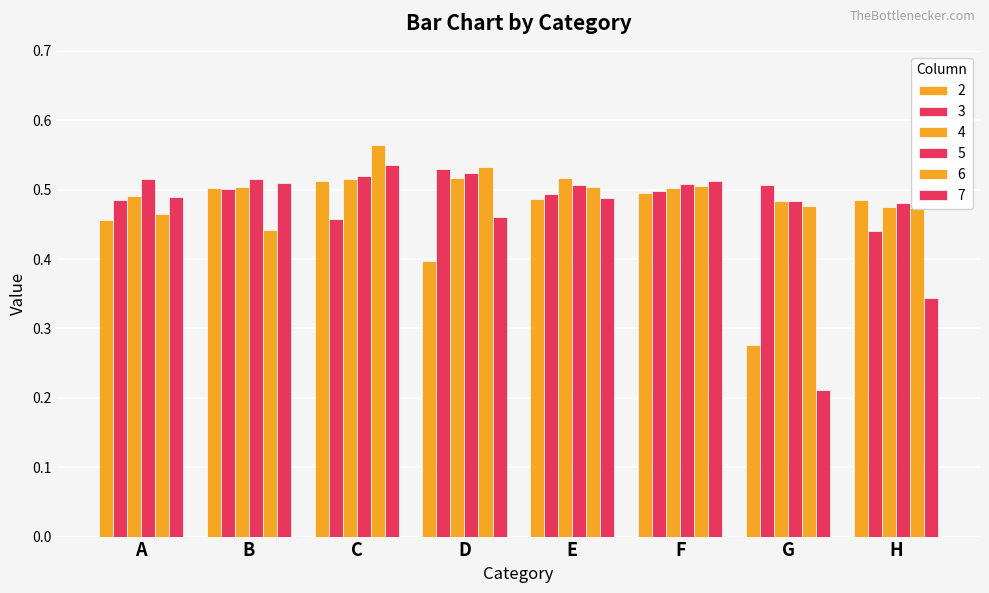

How many series are shown in this chart?

6